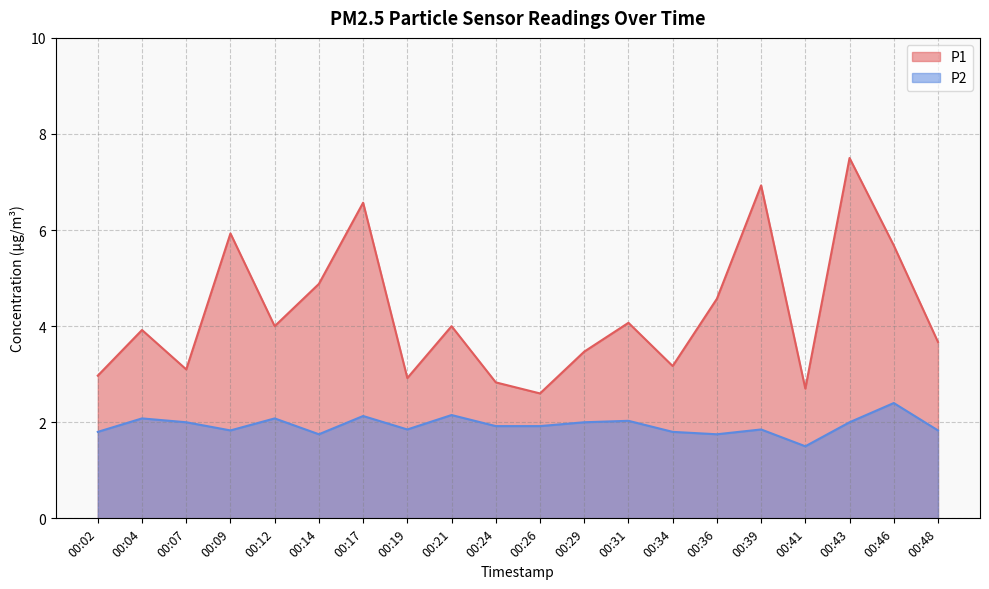

At which label is P1 closest to 5?

00:14